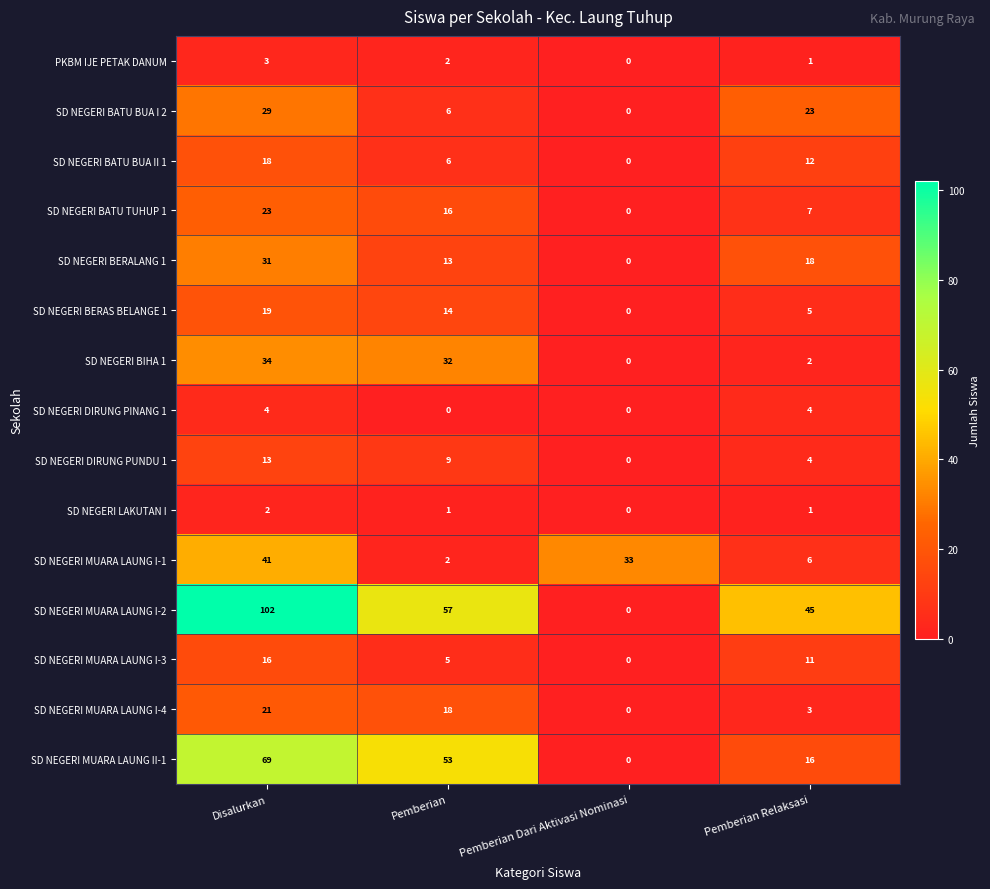

What is the difference between the highest and lowest values at Pemberian Relaksasi?

44